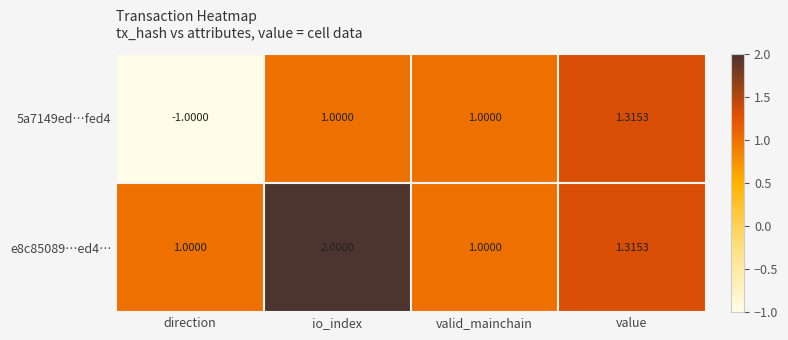

At which category does the chart reach its peak across all series?

io_index